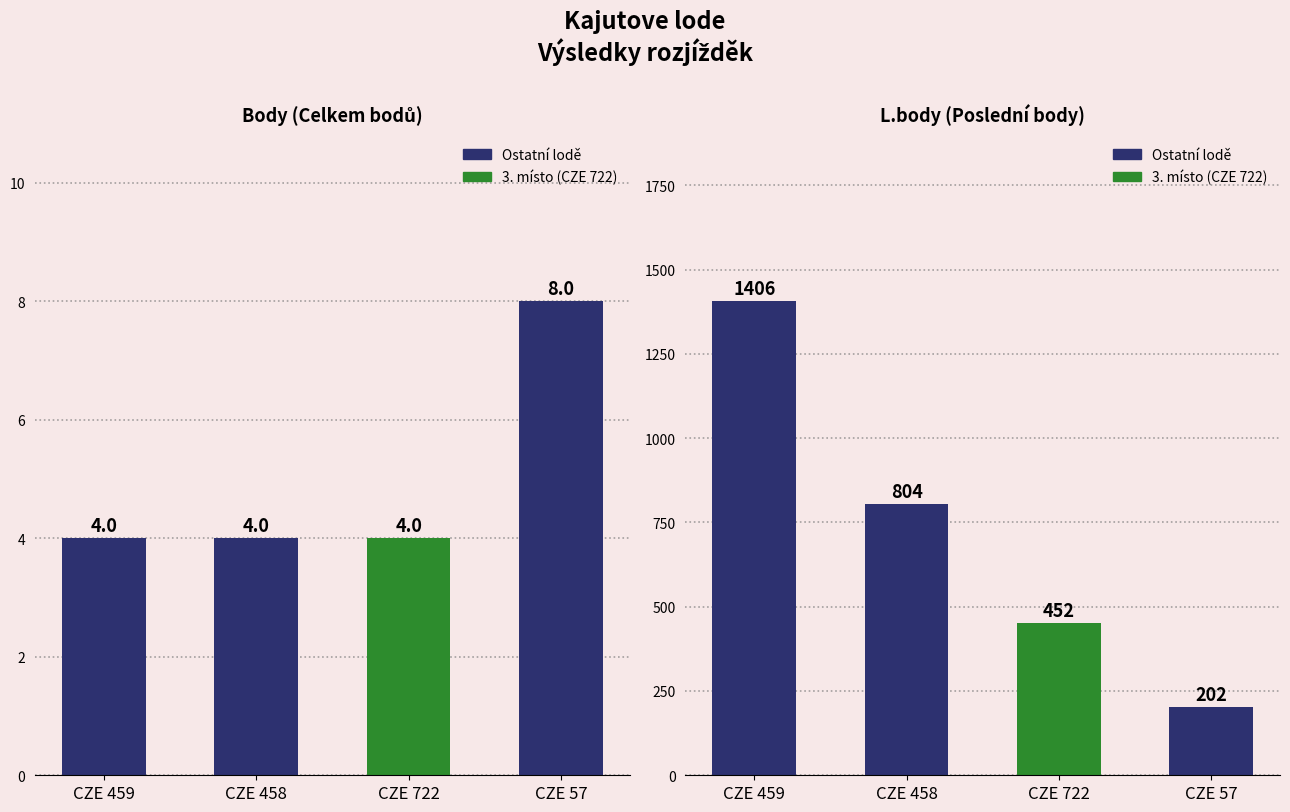

How many data points does each series have?

4